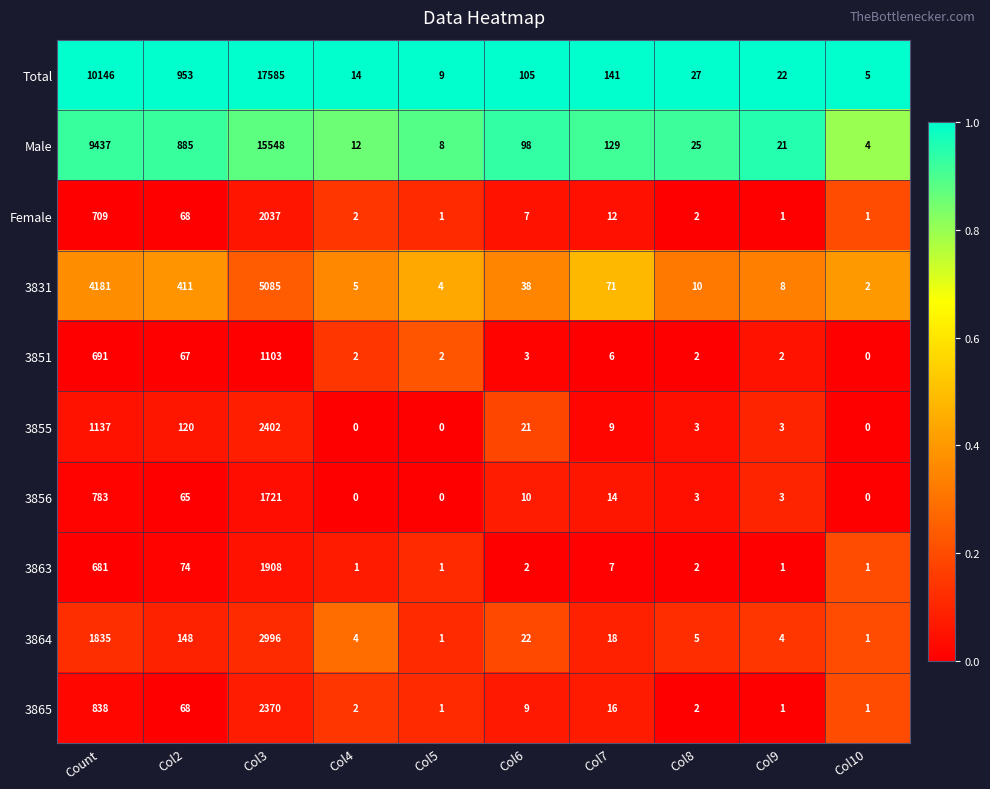

What is the sum of the 3865 values at Col7 and Col9?

17